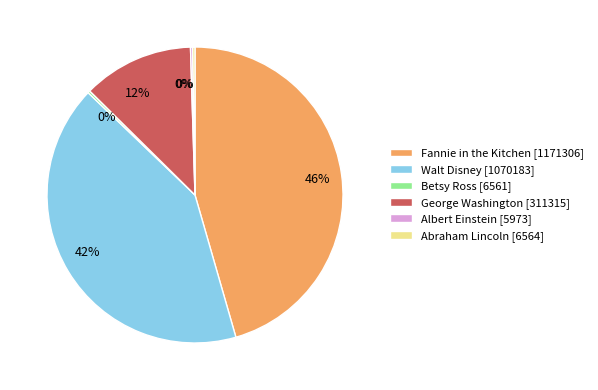

To the nearest percent, what portion does Fannie in the Kitchen [1171306] represent?

46%